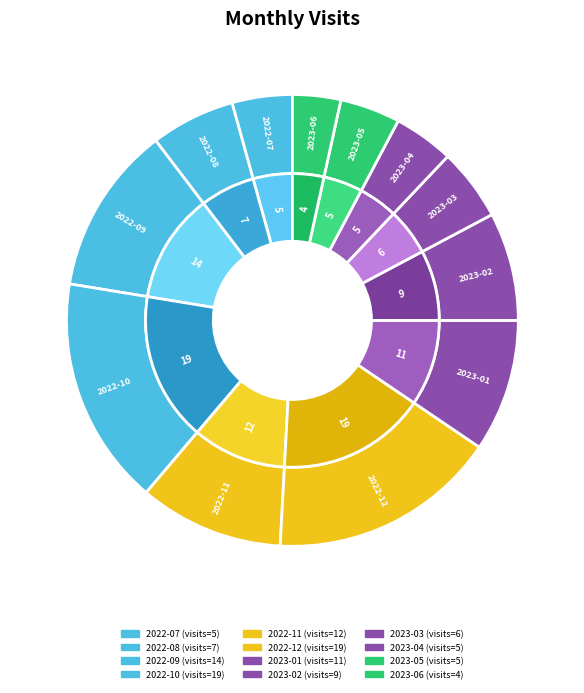

Which category has the biggest portion of the pie?

2022-10